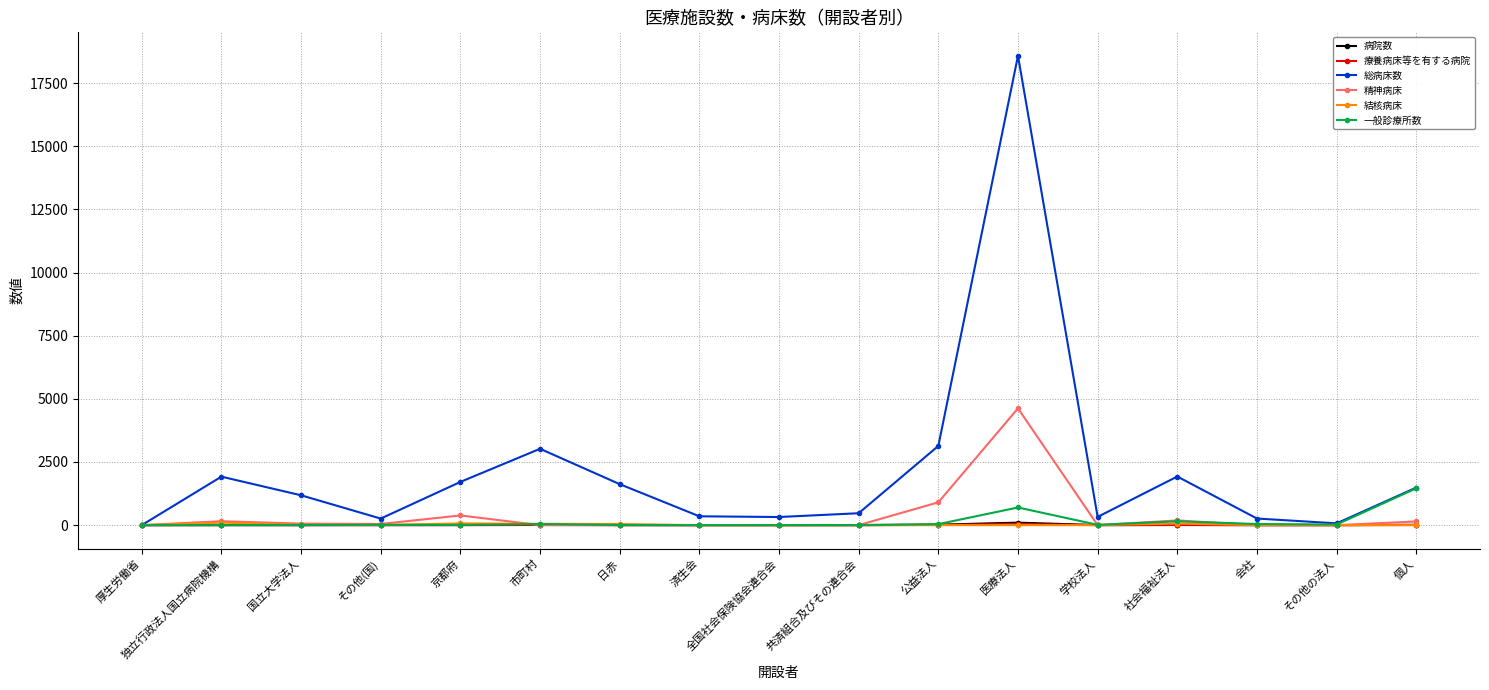

What is the label of the 14th point from the left?

社会福祉法人